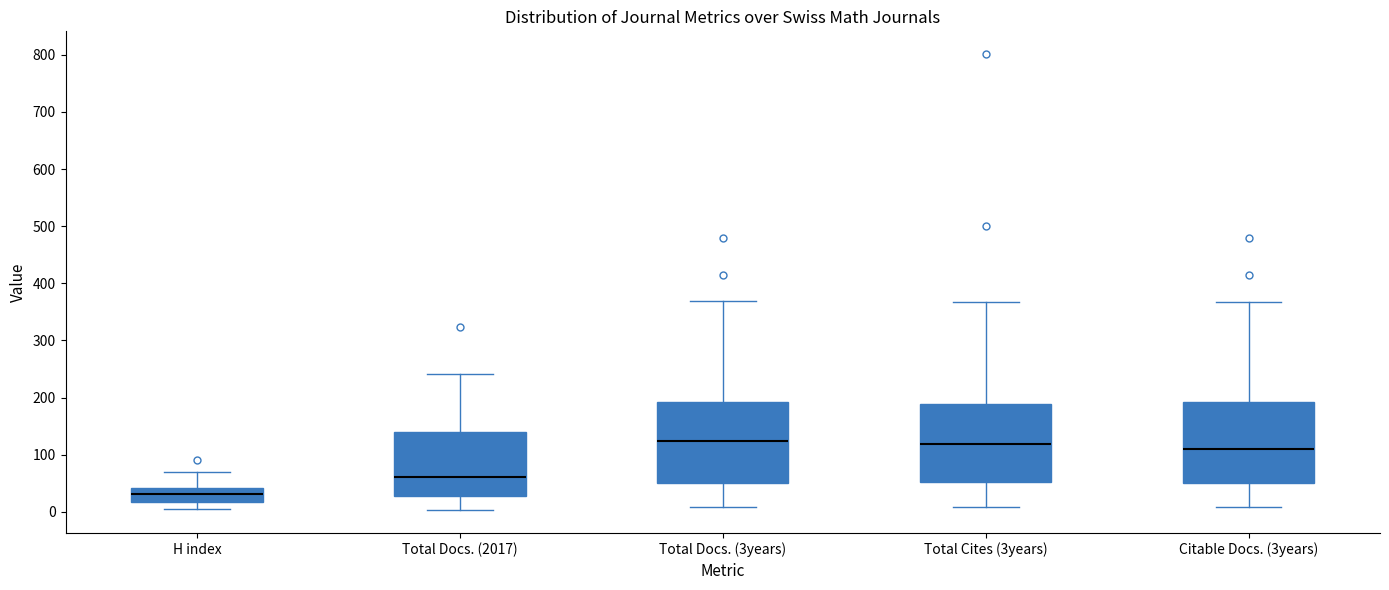

Reading left to right, read every box against the y-axis: the position of its median line, the range the box covers, and the ends of its whiskers. The values are not printed on the chart, so give them approximately, as read against the axis.

H index: median 30, box 20 to 40, whiskers 10 to 70
Total Docs. (2017): median 60, box 30 to 140, whiskers 0 to 240
Total Docs. (3years): median 120, box 50 to 190, whiskers 10 to 370
Total Cites (3years): median 120, box 50 to 190, whiskers 10 to 370
Citable Docs. (3years): median 110, box 50 to 190, whiskers 10 to 370